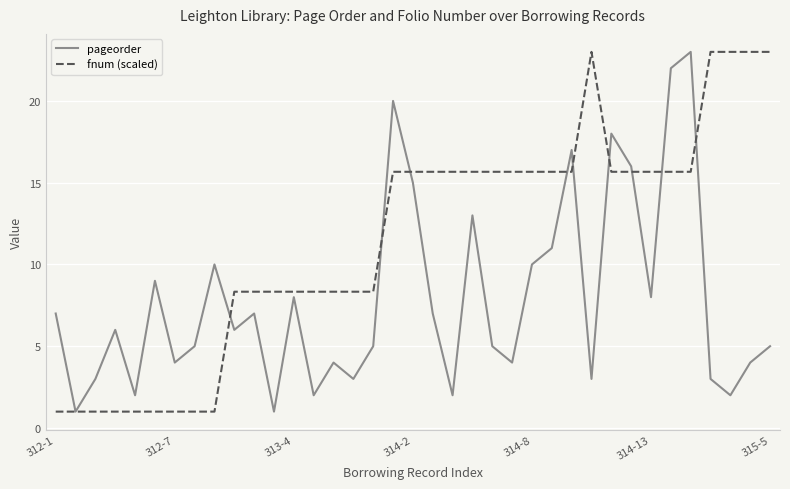

What is the smallest value displayed?

1.0